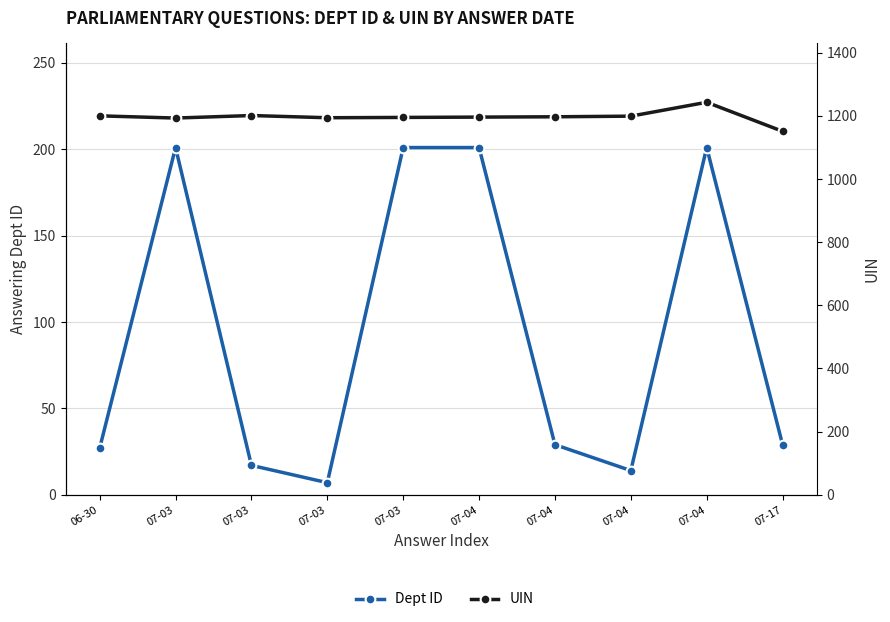

True or false: UIN and Dept ID cross at least once.

False